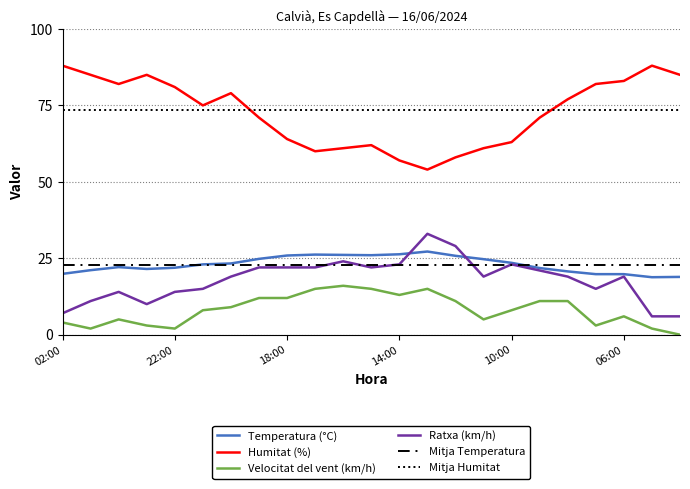

Where is Temperatura (°C) nearest to the value 23?

21:00